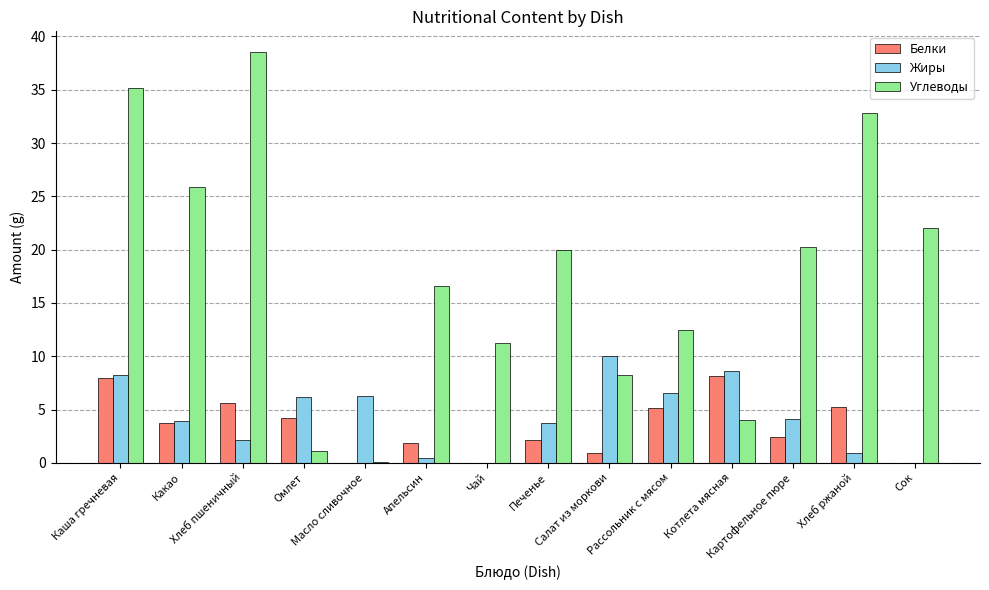

Which series has the largest total across all categories?

Углеводы